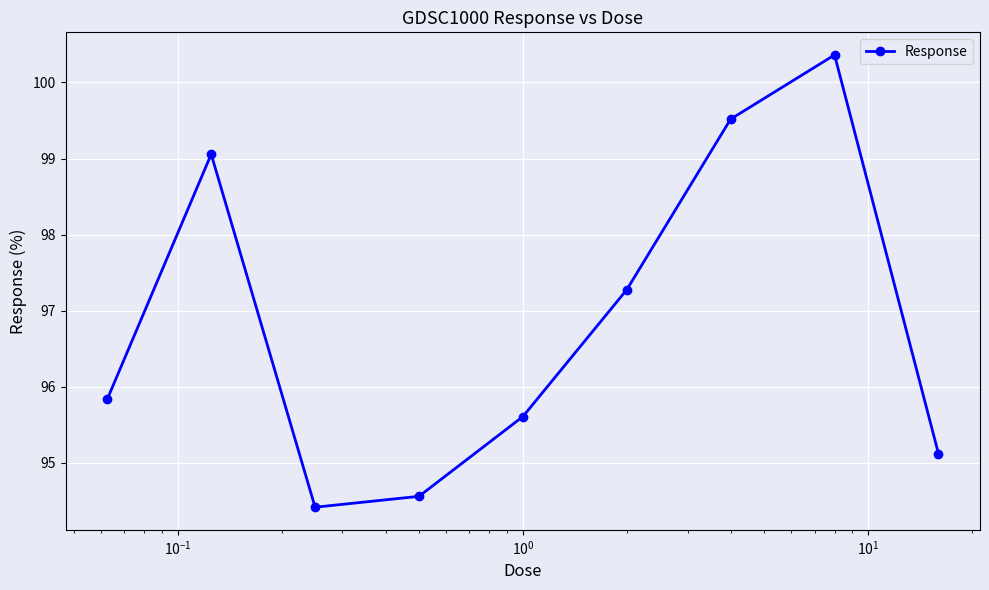

How many points are higher than both their immediate neighbors (excluding endpoints)?

2